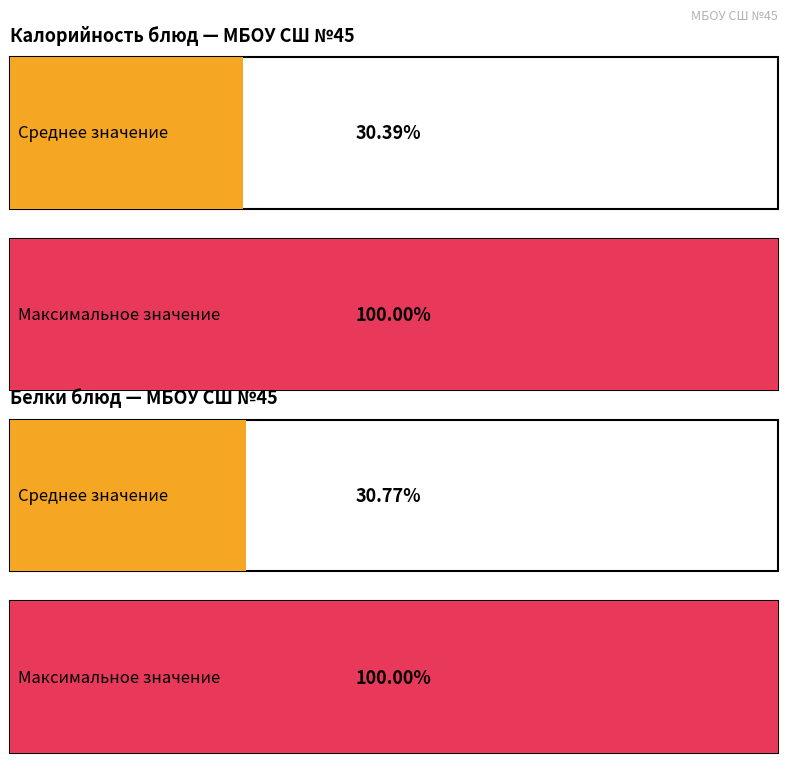

Which series has the largest range (max minus min)?

Калорийность